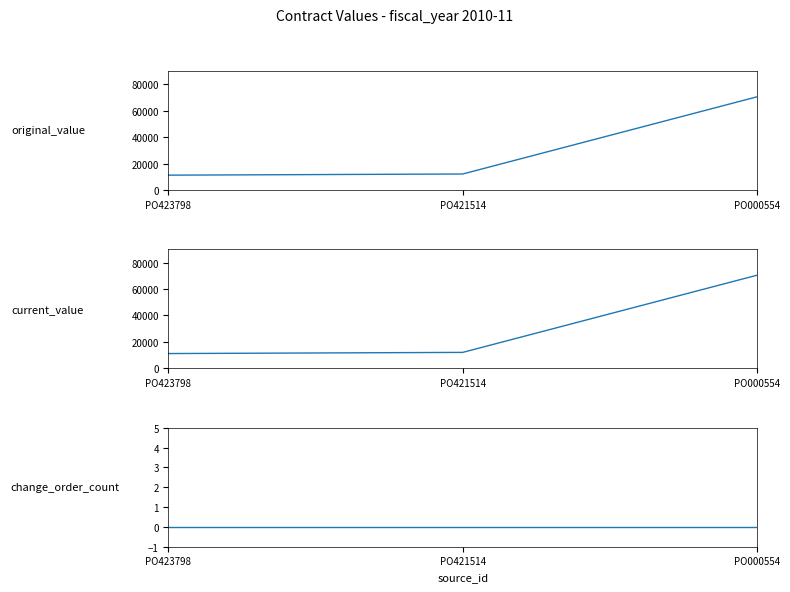

What is the sum of all original_value values?

93689.4